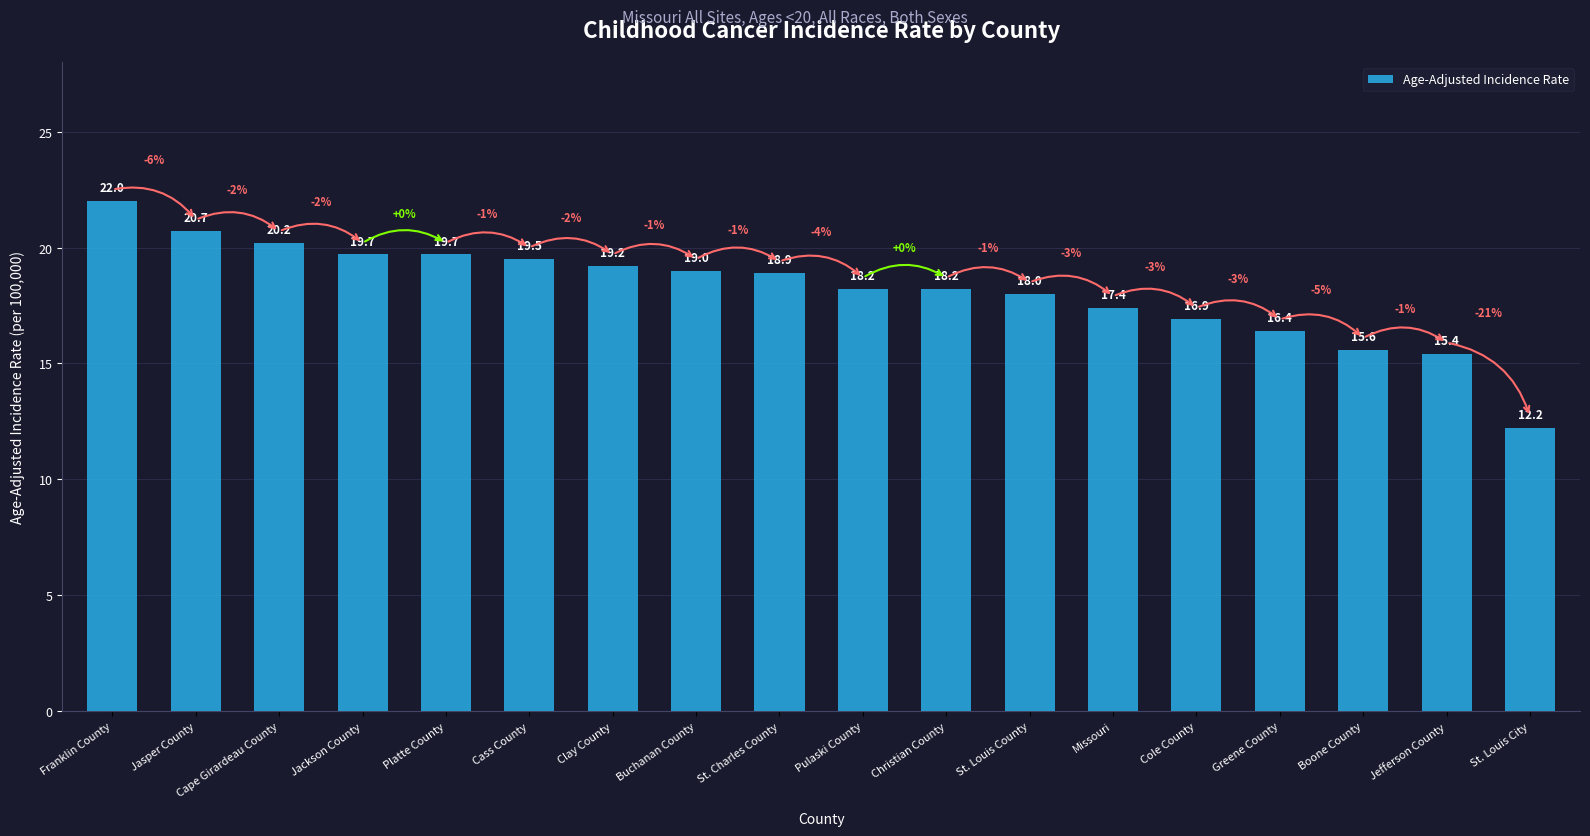

What is the change in value from St. Charles County to Pulaski County?

-0.7